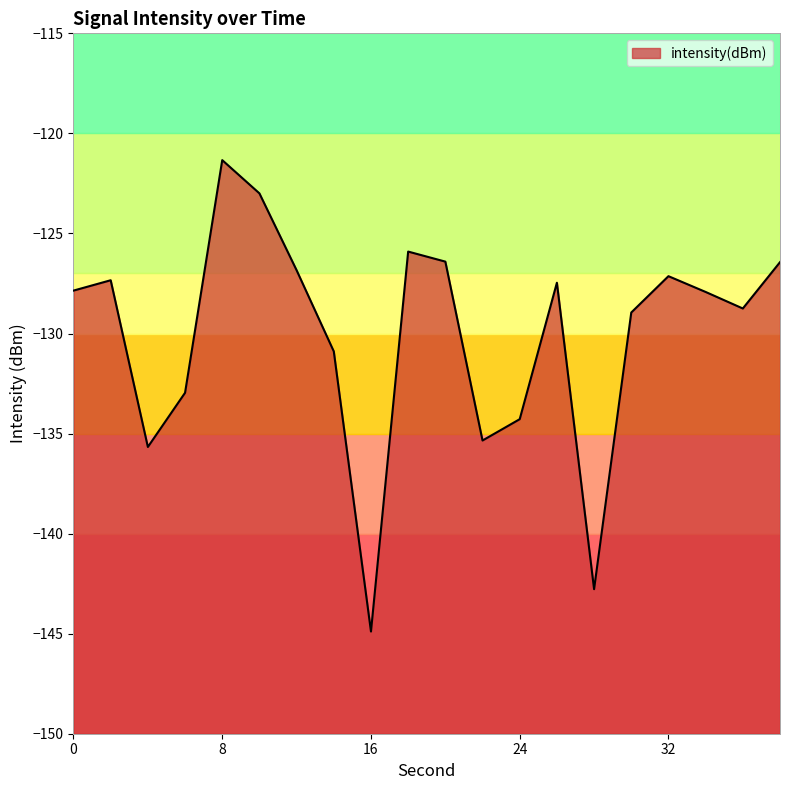

What is the value of the 9th point from the left?

-144.9